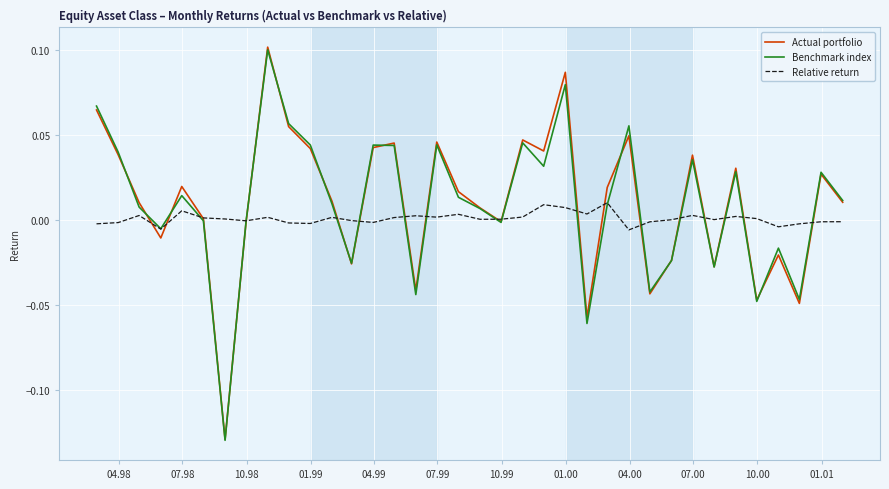

Which series has the largest range (max minus min)?

Actual portfolio